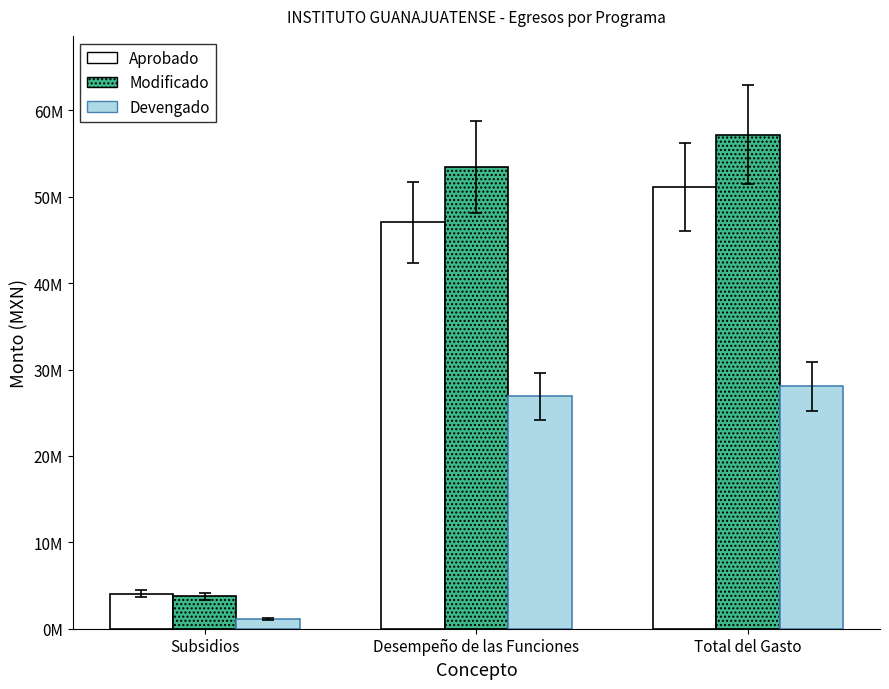

What is the label of the 3rd bar from the right?

Subsidios